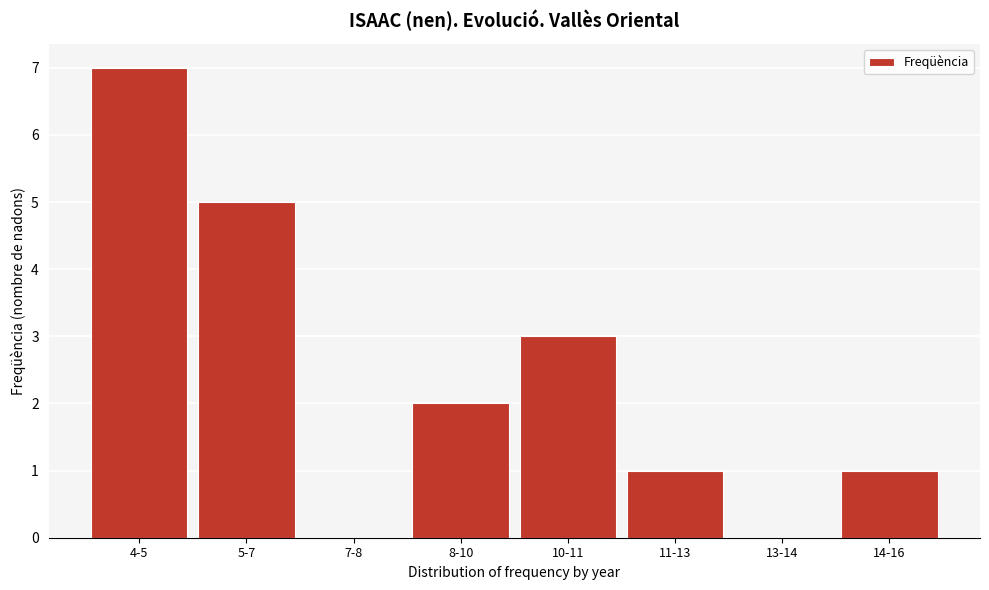

Reading right to left, what are all the values shown in this chart?

14-16=1	13-14=0	11-13=1	10-11=3	8-10=2	7-8=0	5-7=5	4-5=7